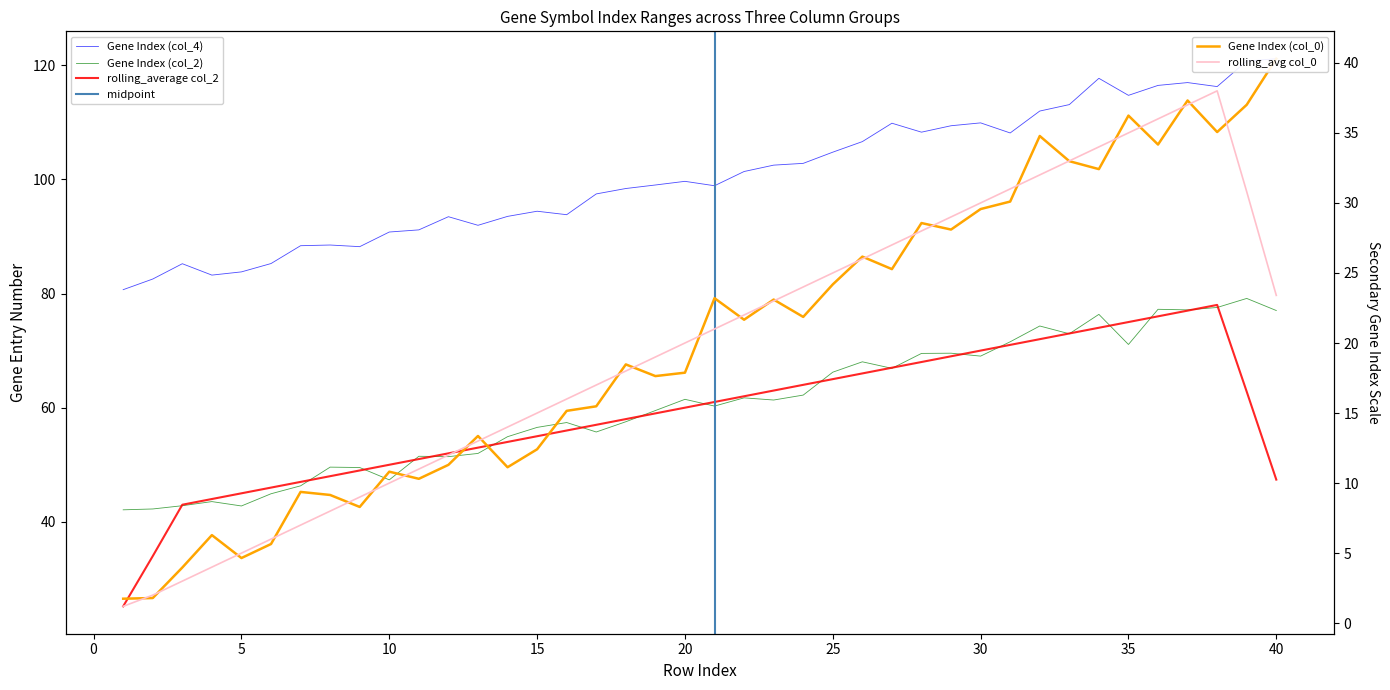

What is the total value across all series at 23?

186.9